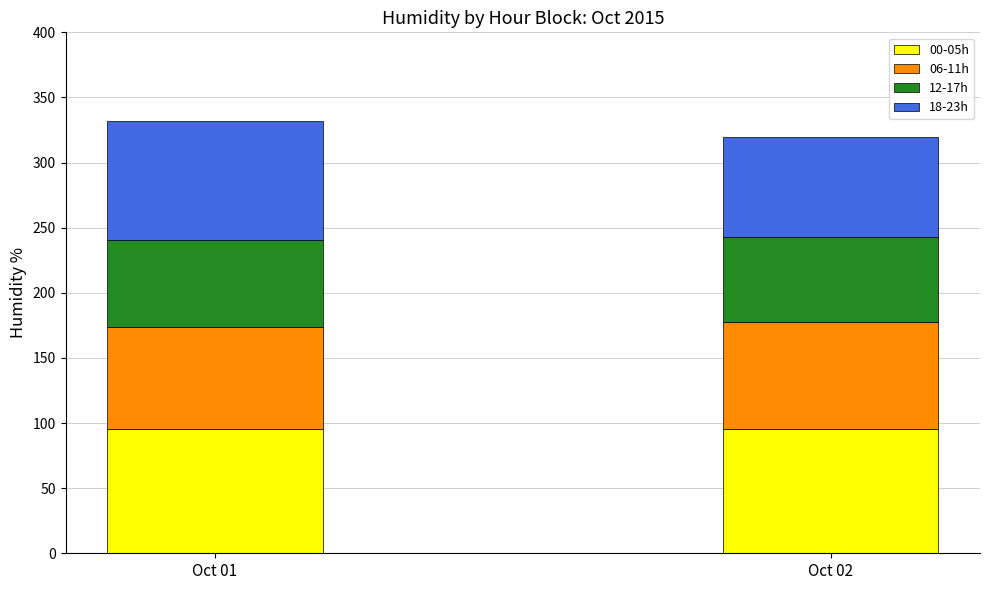

What is the minimum value for 00-05h?

95.2